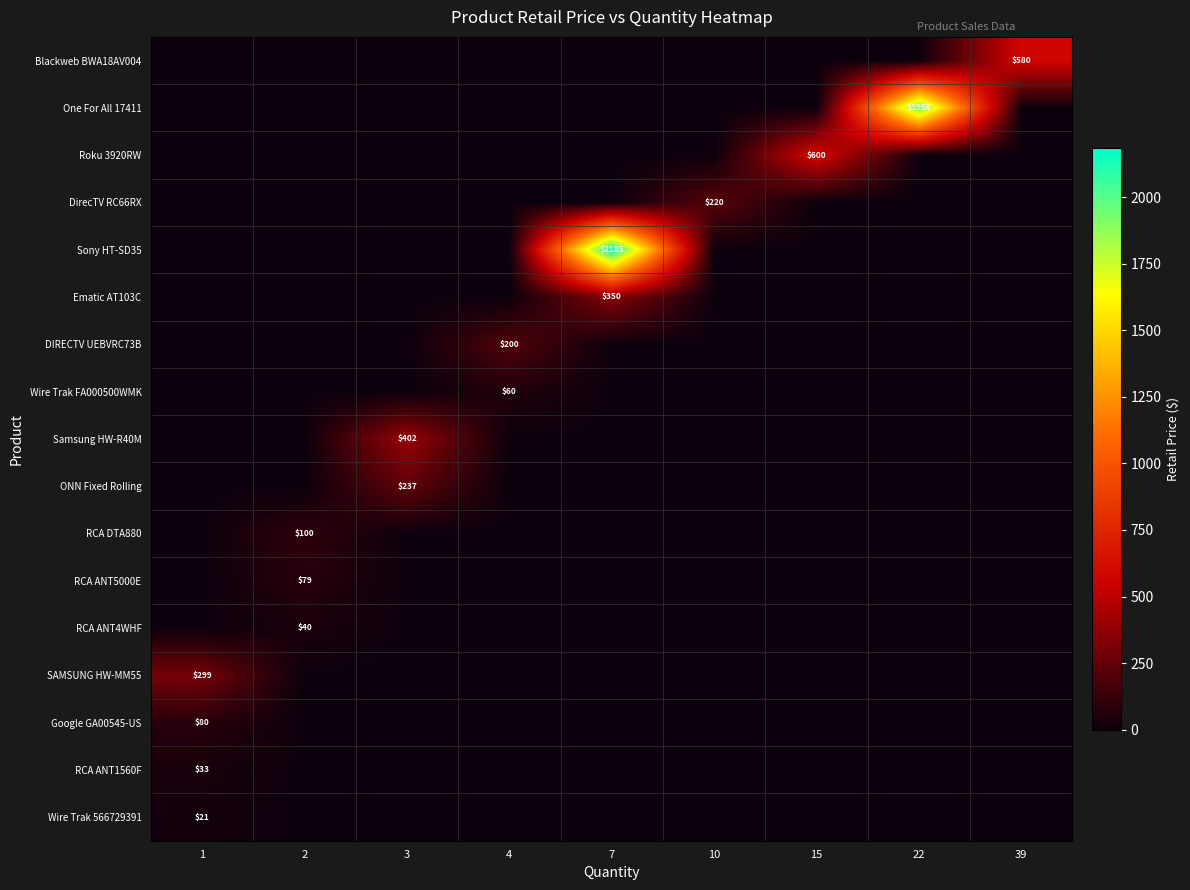

What is the total value across all series at 15?

599.9